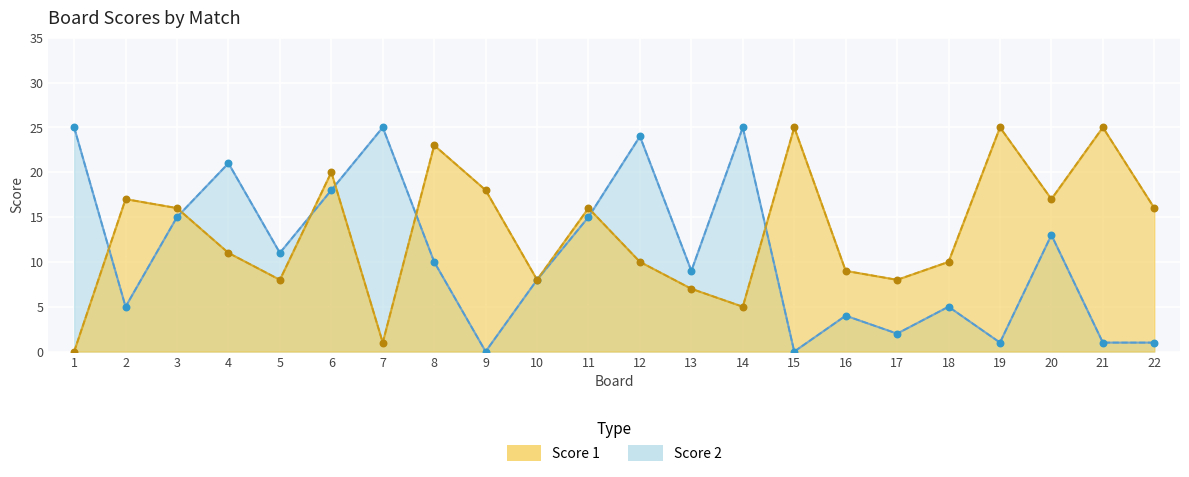

At how many categories does at least one series exceed 19?

10